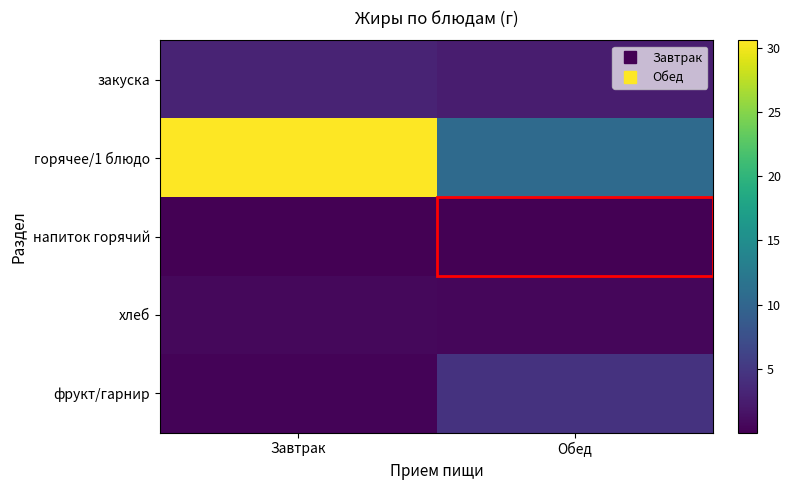

Reading left to right, extract all data points from this chart.

закуска: Завтрак=3.0	Обед=2.5
горячее/1 блюдо: Завтрак=30.6	Обед=10.6
напиток горячий: Завтрак=0.1	Обед=0.0
хлеб: Завтрак=0.6	Обед=0.6
фрукт/гарнир: Завтрак=0.3	Обед=4.5